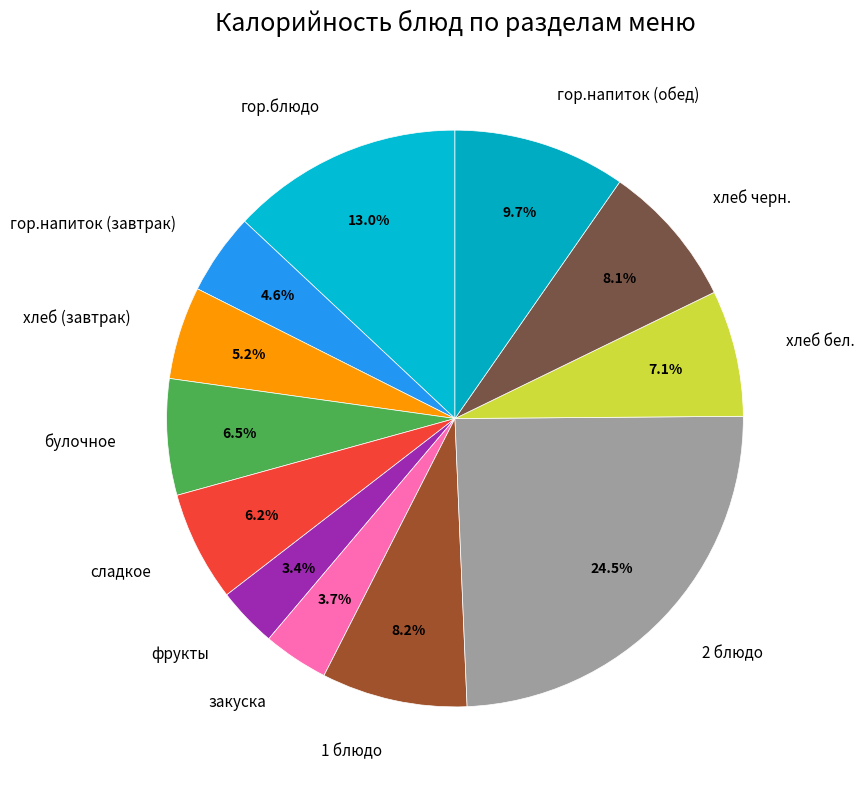

Between гор.напиток (обед) and сладкое, which is larger?

гор.напиток (обед)